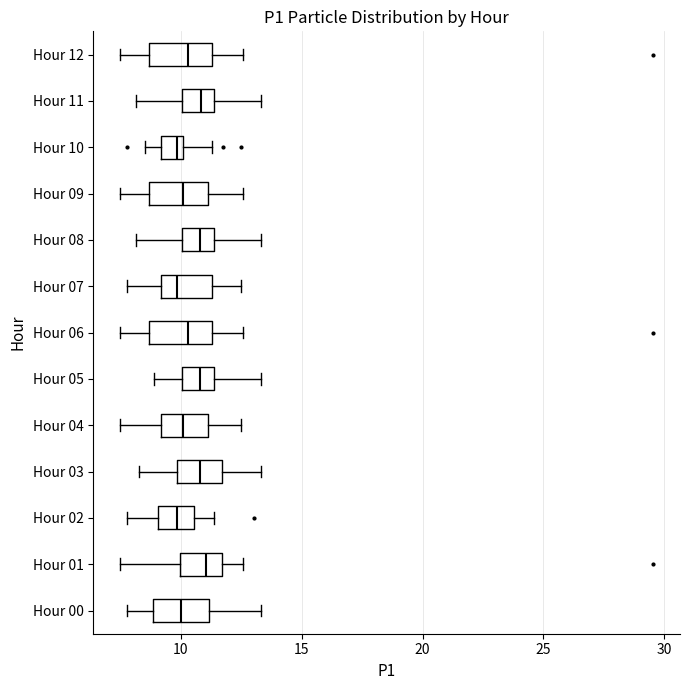

Reading bottom to top, transcribe this box plot: for each box, give where its median line is, the range the box spans, and where its two whiskers end, as read against the x-axis. The values are not printed on the chart, so give them approximately, as read against the axis.

Hour 00: median 10.0, box 9.0 to 11.0, whiskers 8.0 to 13.5
Hour 01: median 11.0, box 10.0 to 11.5, whiskers 7.5 to 12.5
Hour 02: median 10.0, box 9.0 to 10.5, whiskers 8.0 to 11.5
Hour 03: median 11.0, box 10.0 to 11.5, whiskers 8.5 to 13.5
Hour 04: median 10.0, box 9.0 to 11.0, whiskers 7.5 to 12.5
Hour 05: median 11.0, box 10.0 to 11.5, whiskers 9.0 to 13.5
Hour 06: median 10.5, box 8.5 to 11.5, whiskers 7.5 to 12.5
Hour 07: median 10.0, box 9.0 to 11.5, whiskers 8.0 to 12.5
Hour 08: median 11.0, box 10.0 to 11.5, whiskers 8.0 to 13.5
Hour 09: median 10.0, box 8.5 to 11.0, whiskers 7.5 to 12.5
Hour 10: median 10.0 (just left of the box's right edge), box 9.0 to 10.0, whiskers 8.5 to 11.5
Hour 11: median 11.0, box 10.0 to 11.5, whiskers 8.0 to 13.5
Hour 12: median 10.5, box 8.5 to 11.5, whiskers 7.5 to 12.5